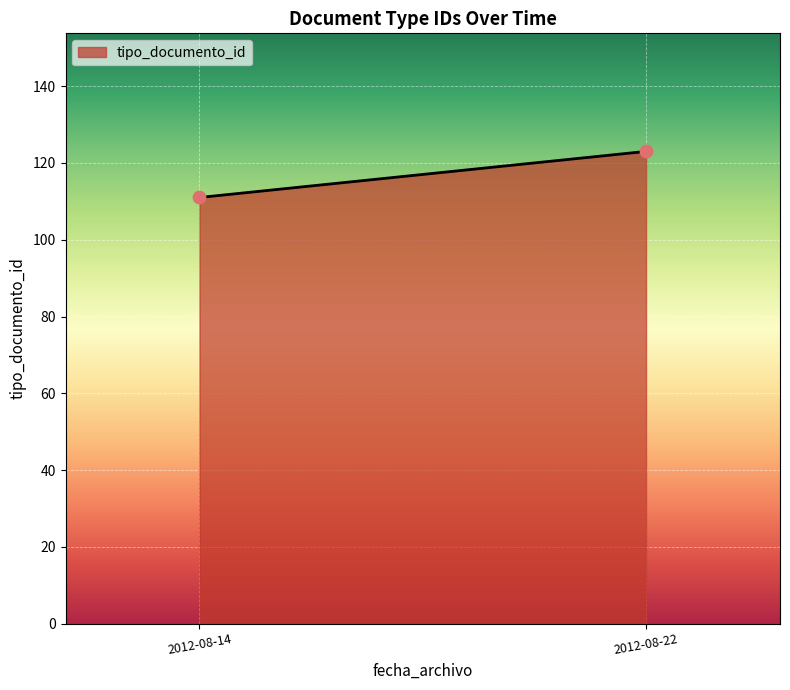

What is the range of Y values (max minus min)?

12